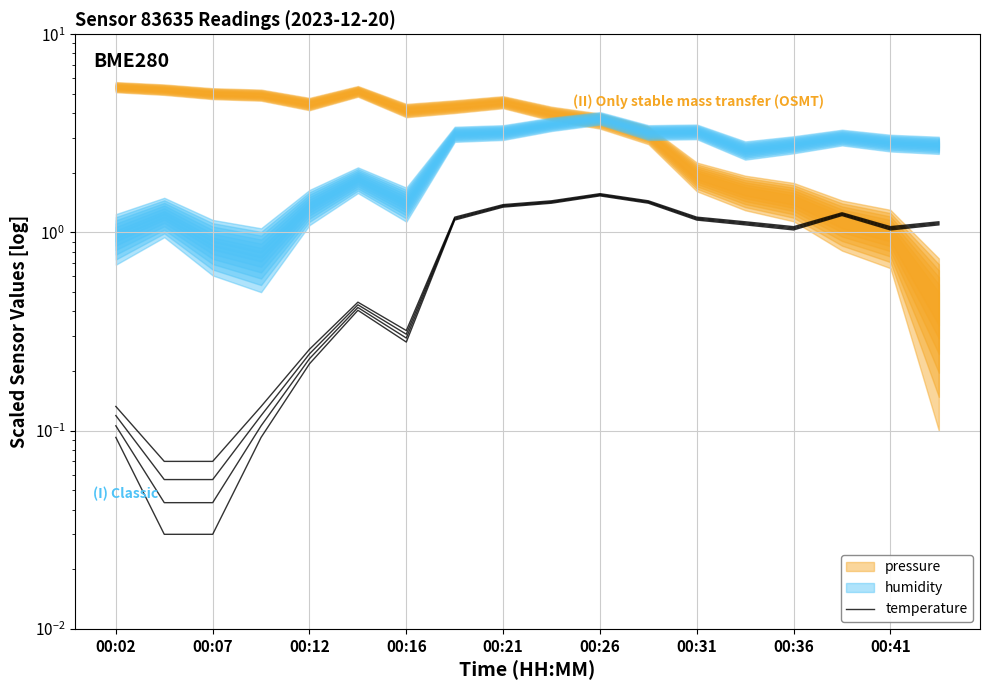

Approximately how many times larger is the value at 11 compared to 12?

1.2